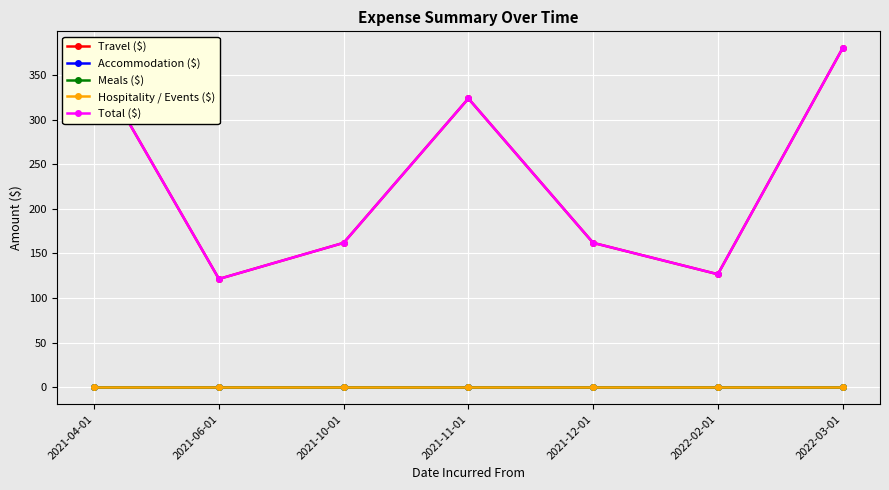

The value of Travel ($) at 2022-02-01 is 225.4. True or false?

False